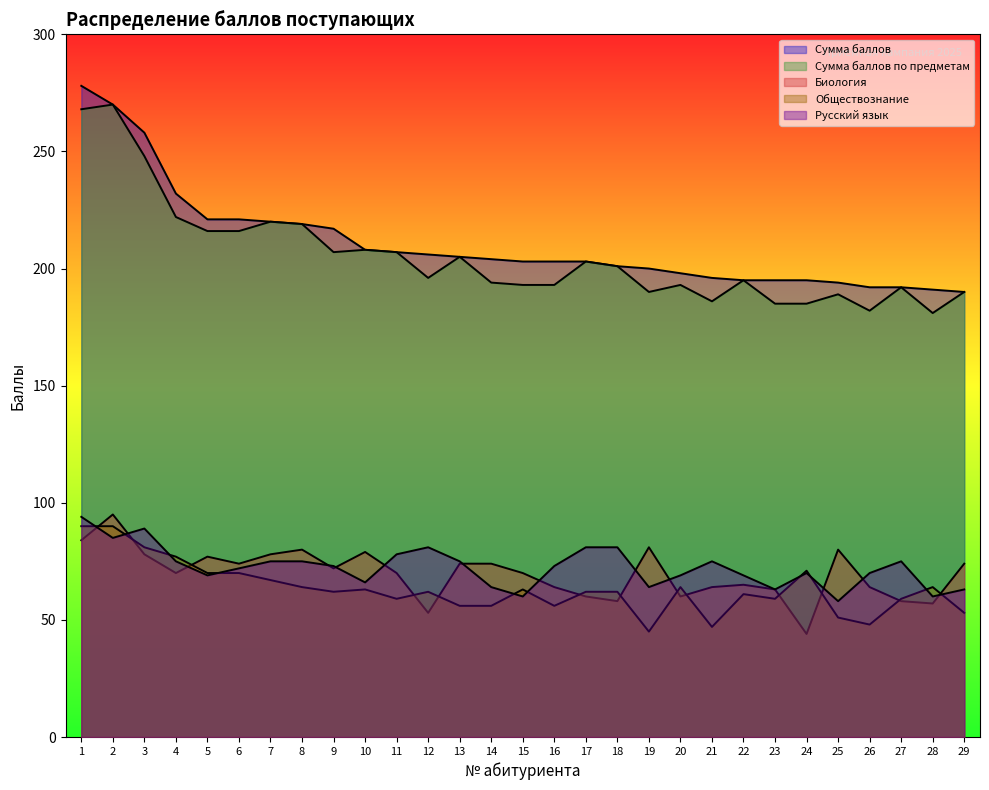

At 17, list the series in order from largest to smallest.

Сумма баллов, Сумма баллов по предметам, Русский язык, Обществознание, Биология